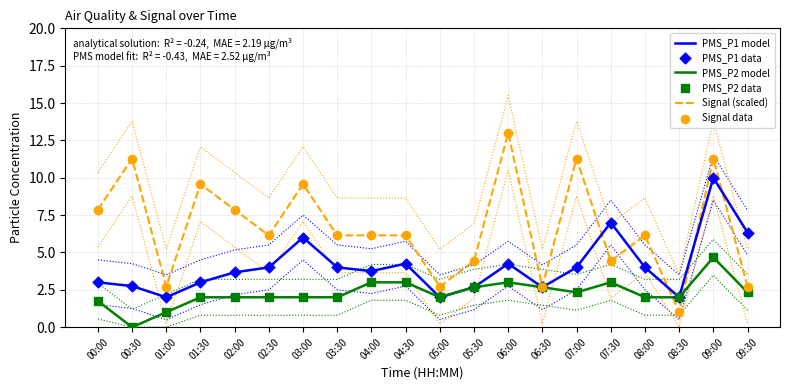

At how many categories does at least one series exceed 2?

19